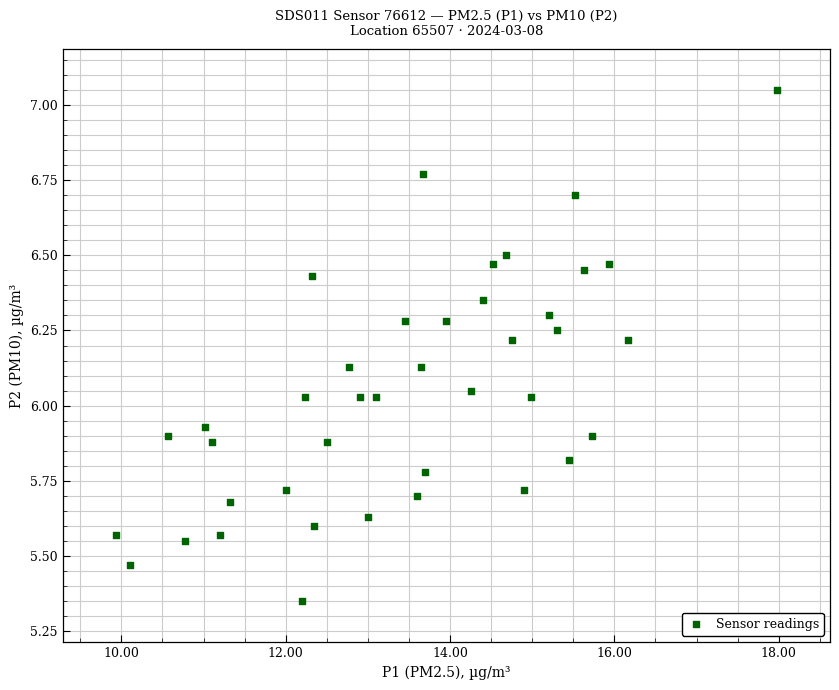

What is the range of X values (max minus min)?

8.1